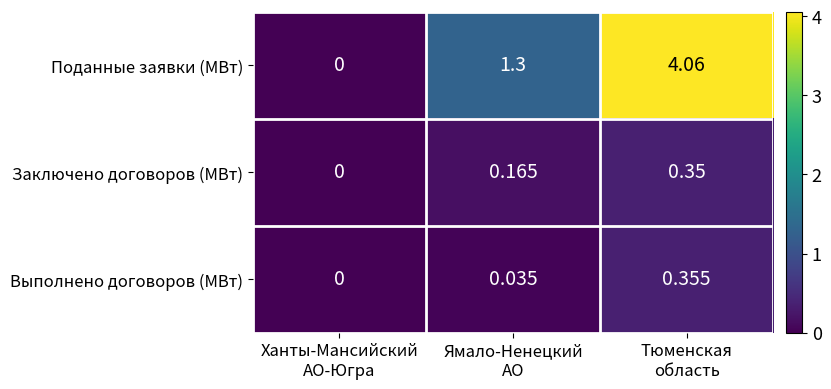

Which series has the largest total across all categories?

Поданные заявки (МВт)